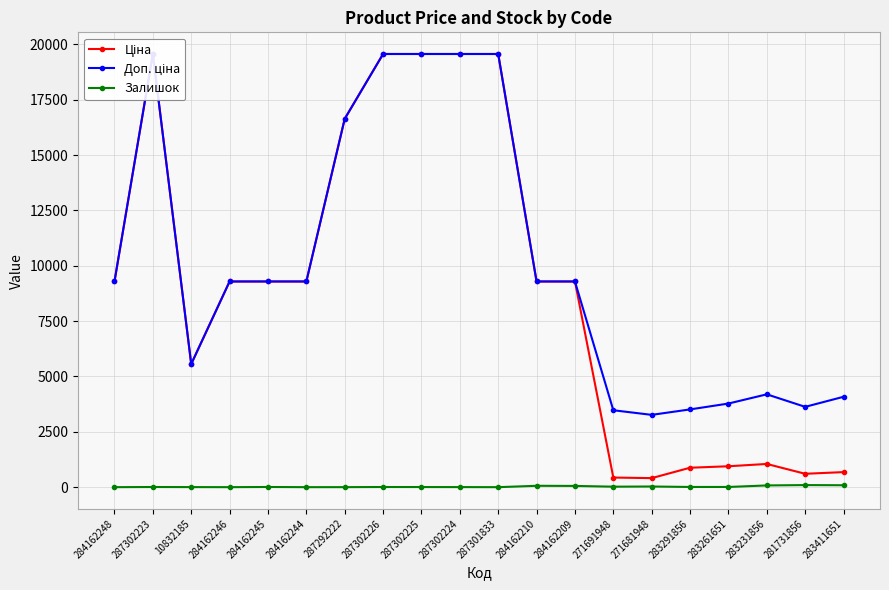

What is the sum of all Залишок values?

481